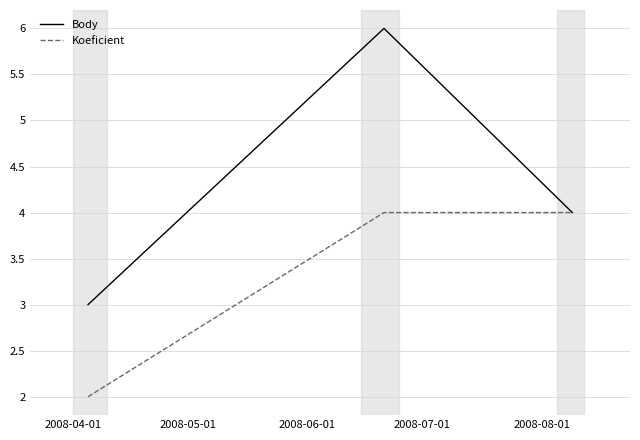

Which series has the largest total across all categories?

Body